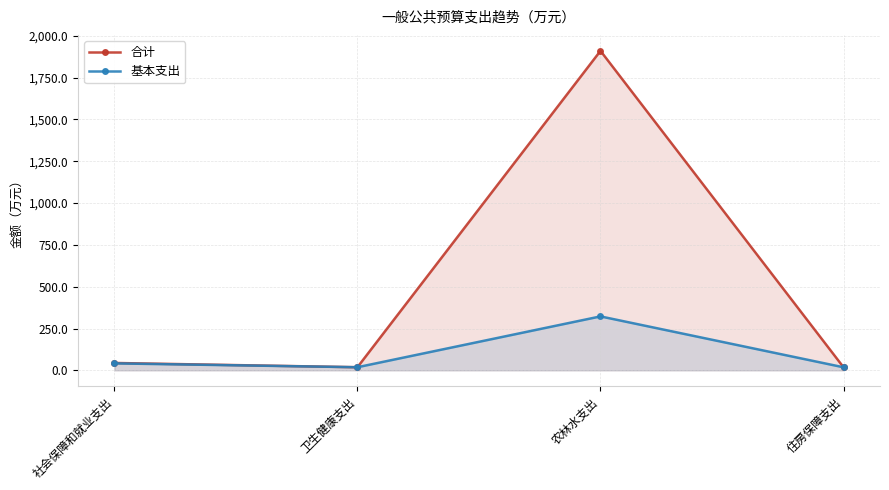

How many lines are shown in the chart?

2